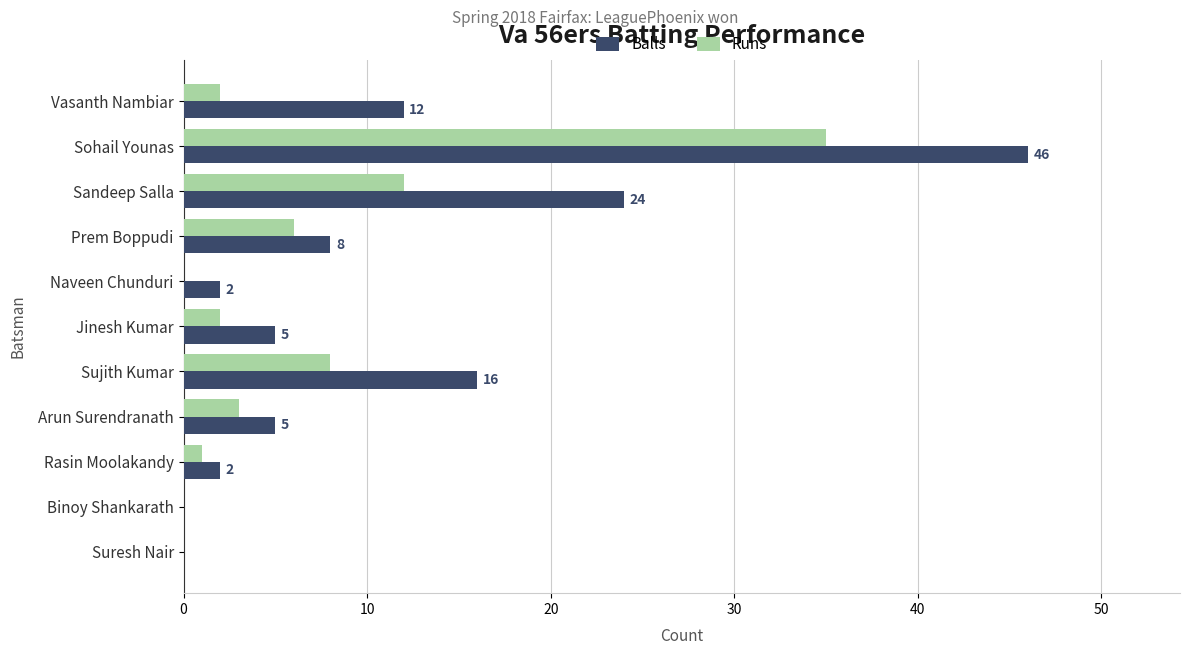

What is the sum of all Balls values?

120